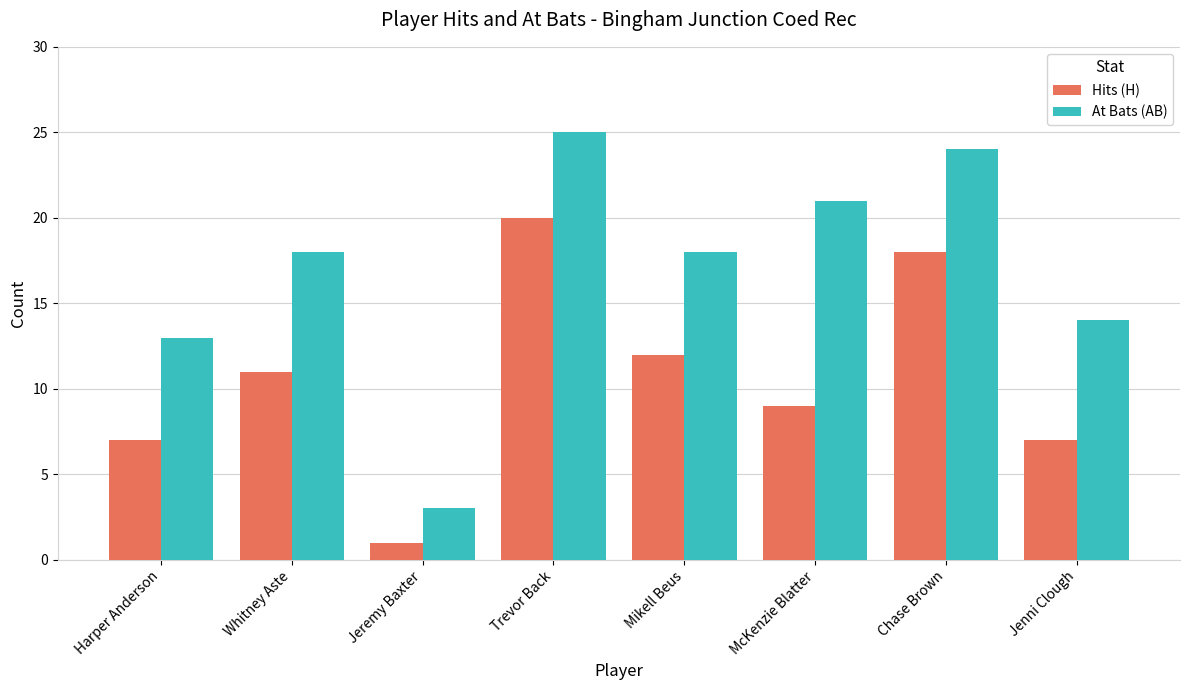

What is the value of the Hits (H) bar at the 3rd from the left?

1